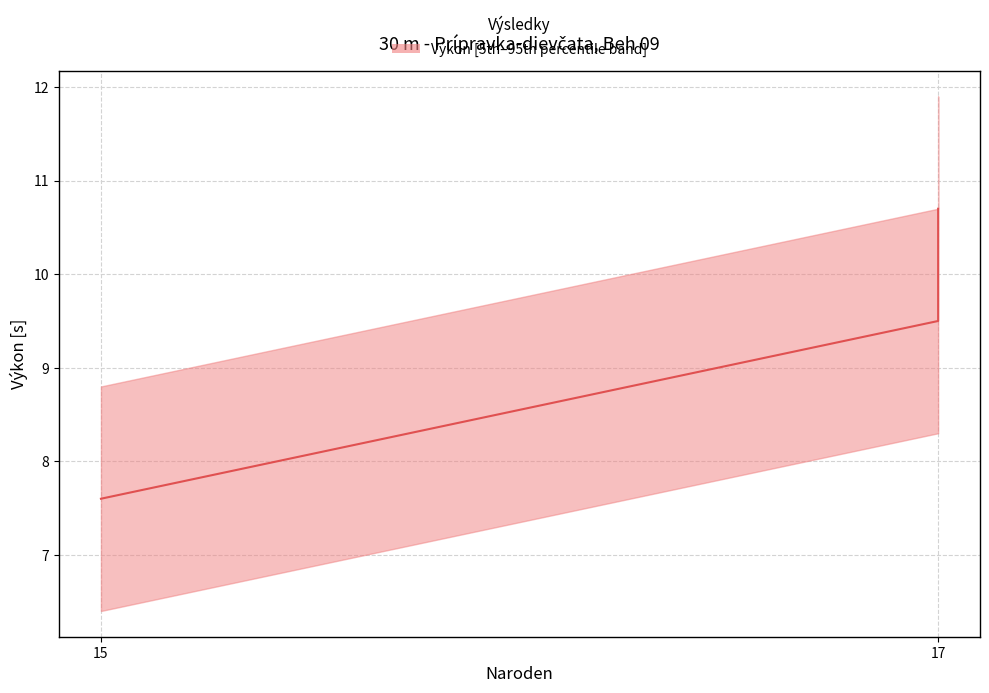

What is the value of the 2nd point from the left?

9.5